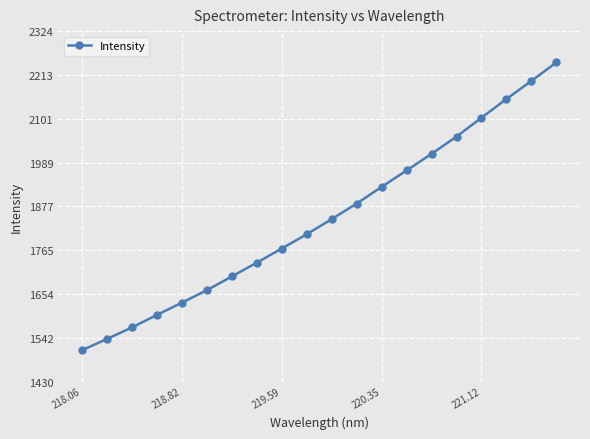

True or false: the data has more than 2 interior local peaks.

False